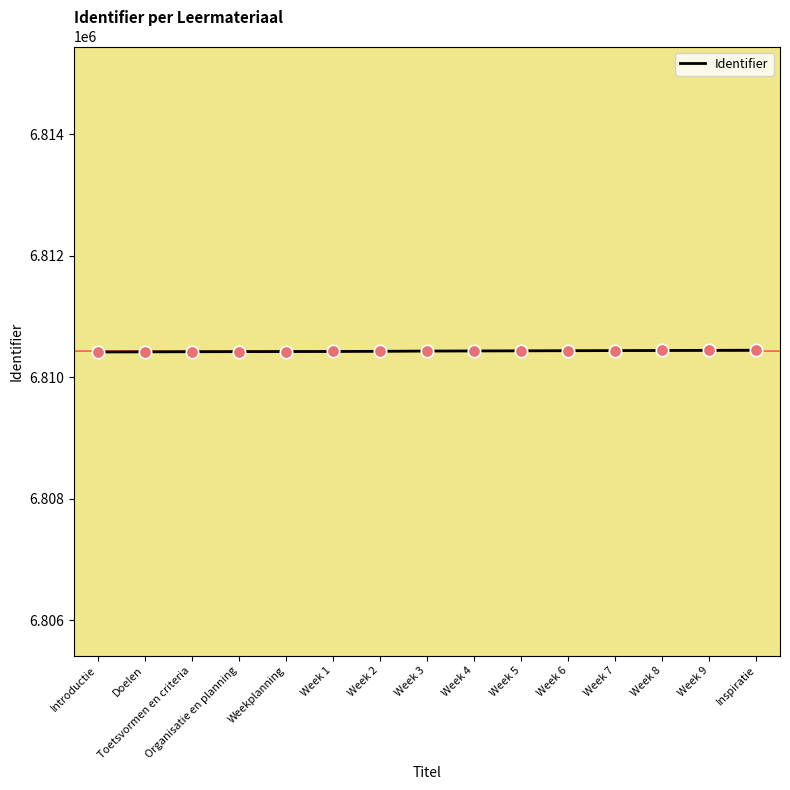

Approximately how many times larger is the value at Week 7 compared to Weekplanning?

1.0